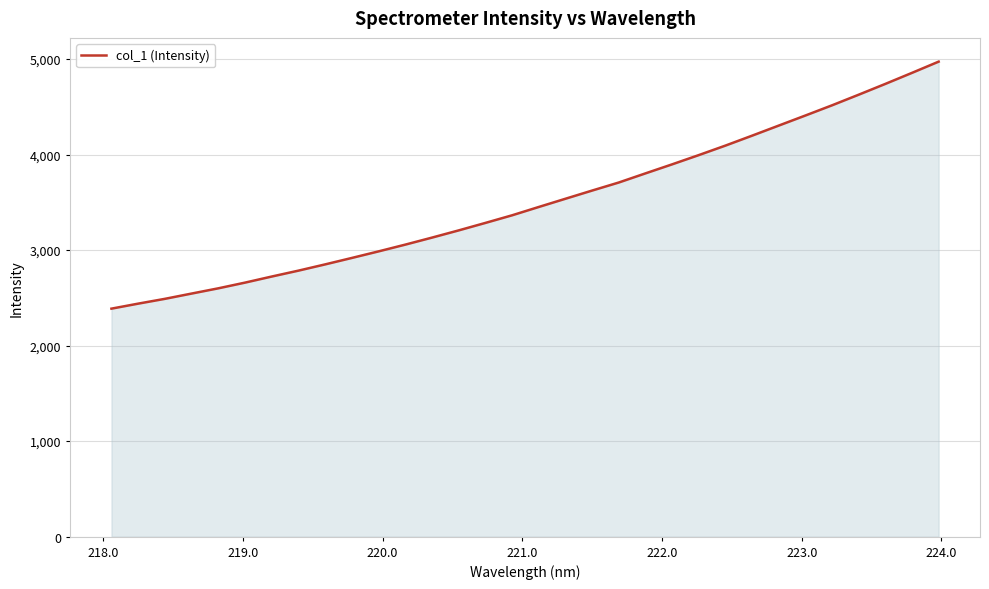

What is the maximum value shown in the chart?

4972.7